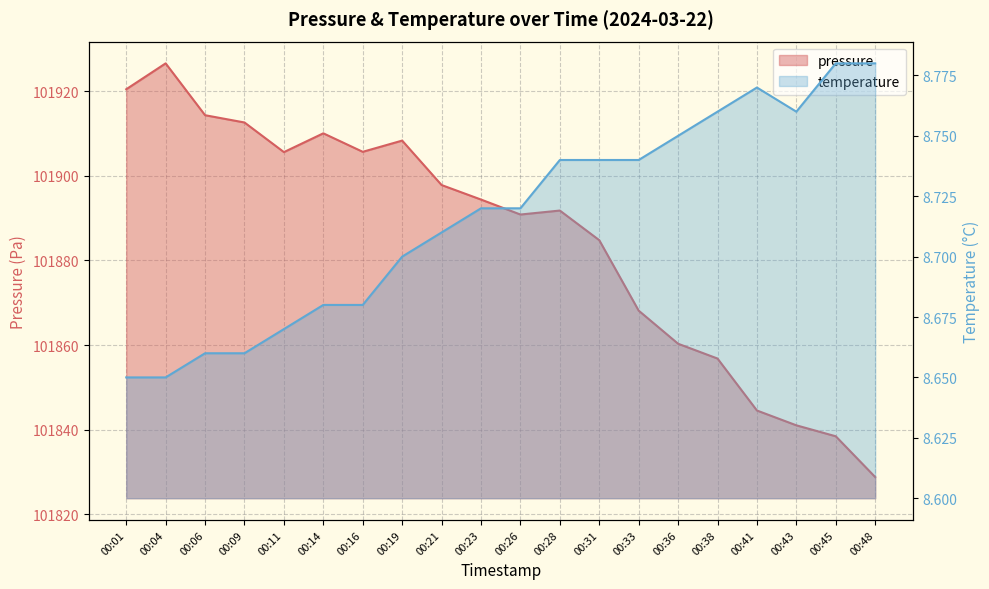

What is the difference between the temperature values at 00:11 and 00:31?

0.1